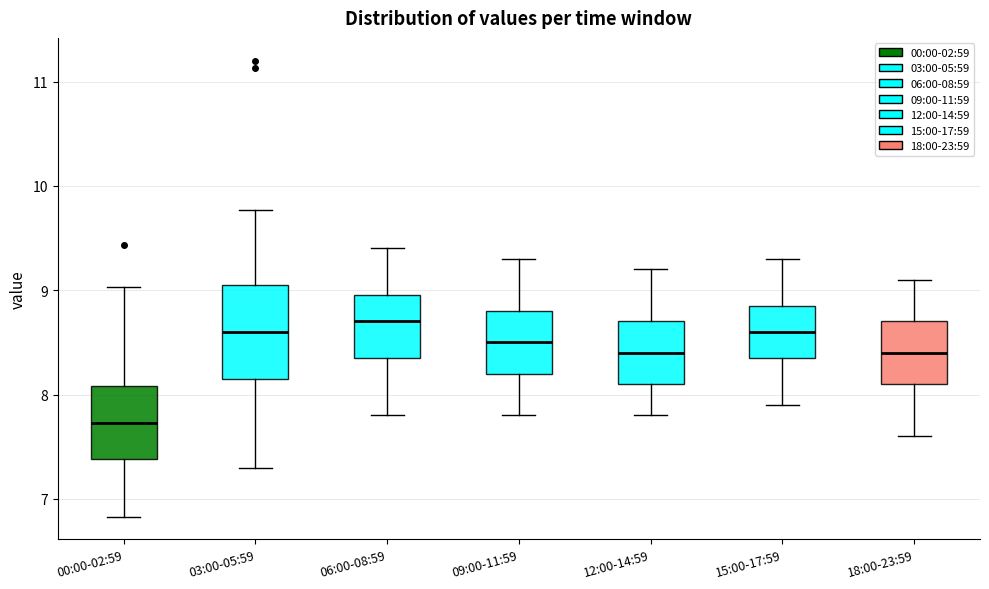

Reading left to right, transcribe this box plot: for each box, give where its median line is, the range the box spans, and where its two whiskers end, as read against the y-axis. The values are not printed on the chart, so give them approximately, as read against the axis.

00:00-02:59: median 7.7, box 7.4 to 8.1, whiskers 6.8 to 9.0
03:00-05:59: median 8.6, box 8.2 to 9.1, whiskers 7.3 to 9.8
06:00-08:59: median 8.7, box 8.4 to 9.0, whiskers 7.8 to 9.4
09:00-11:59: median 8.5, box 8.2 to 8.8, whiskers 7.8 to 9.3
12:00-14:59: median 8.4, box 8.1 to 8.7, whiskers 7.8 to 9.2
15:00-17:59: median 8.6, box 8.4 to 8.9, whiskers 7.9 to 9.3
18:00-23:59: median 8.4, box 8.1 to 8.7, whiskers 7.6 to 9.1